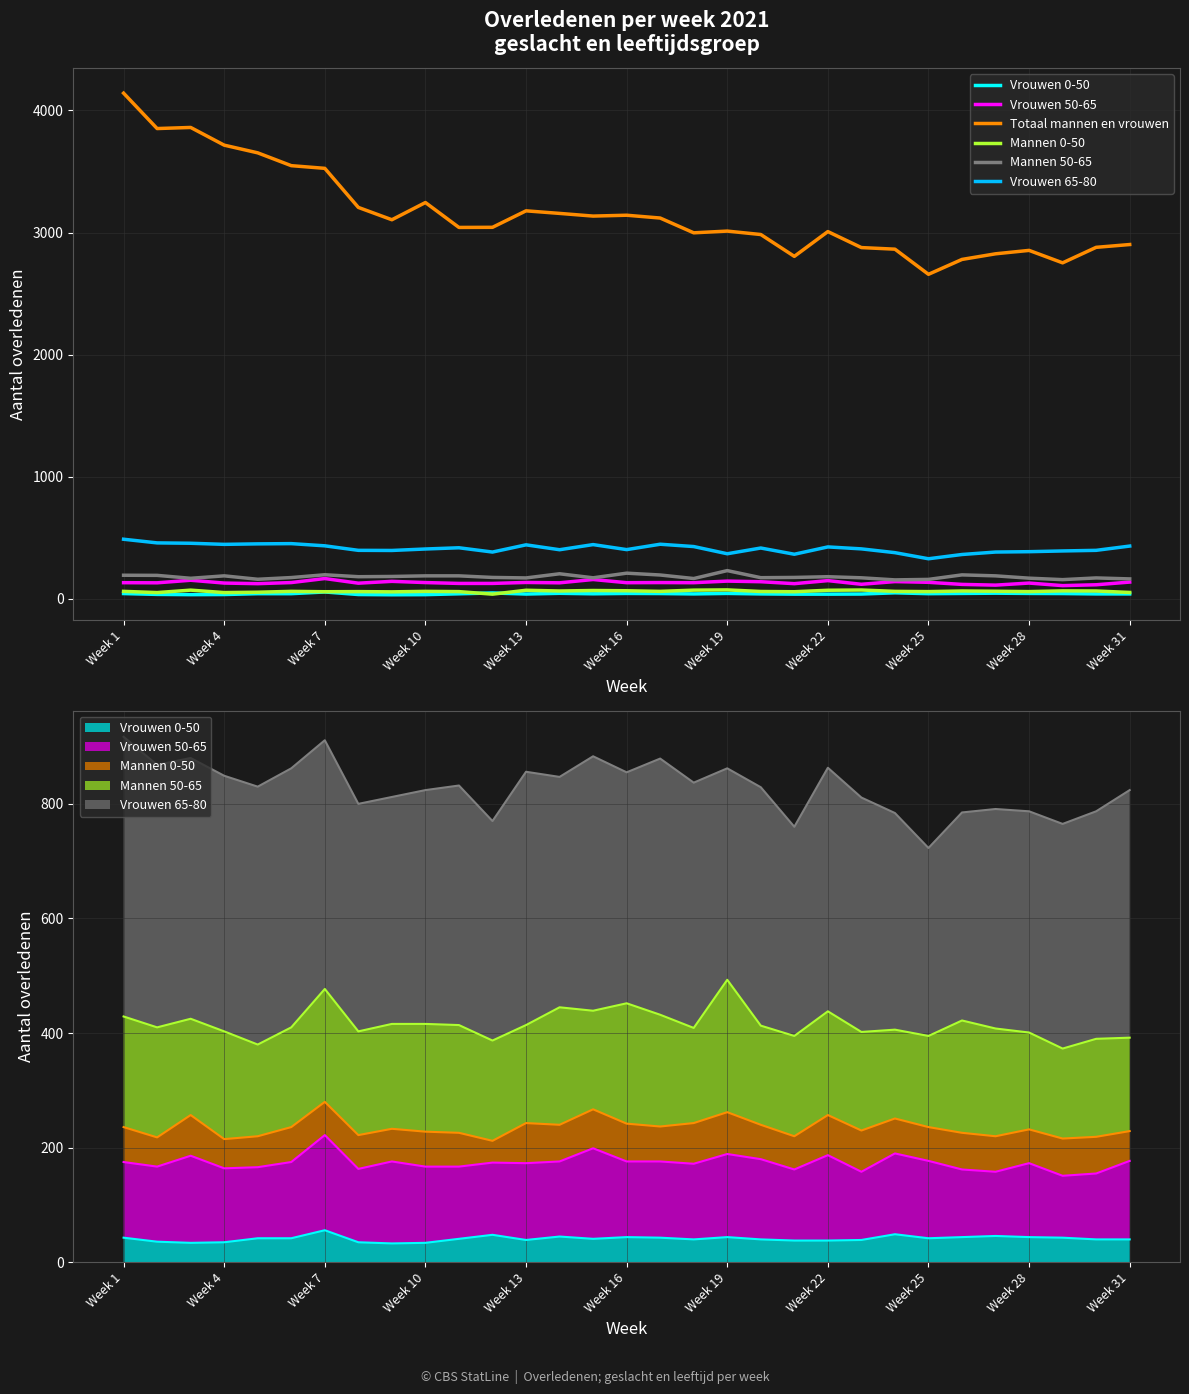

At which label does Vrouwen 65-80 first exceed 409?

Week 1